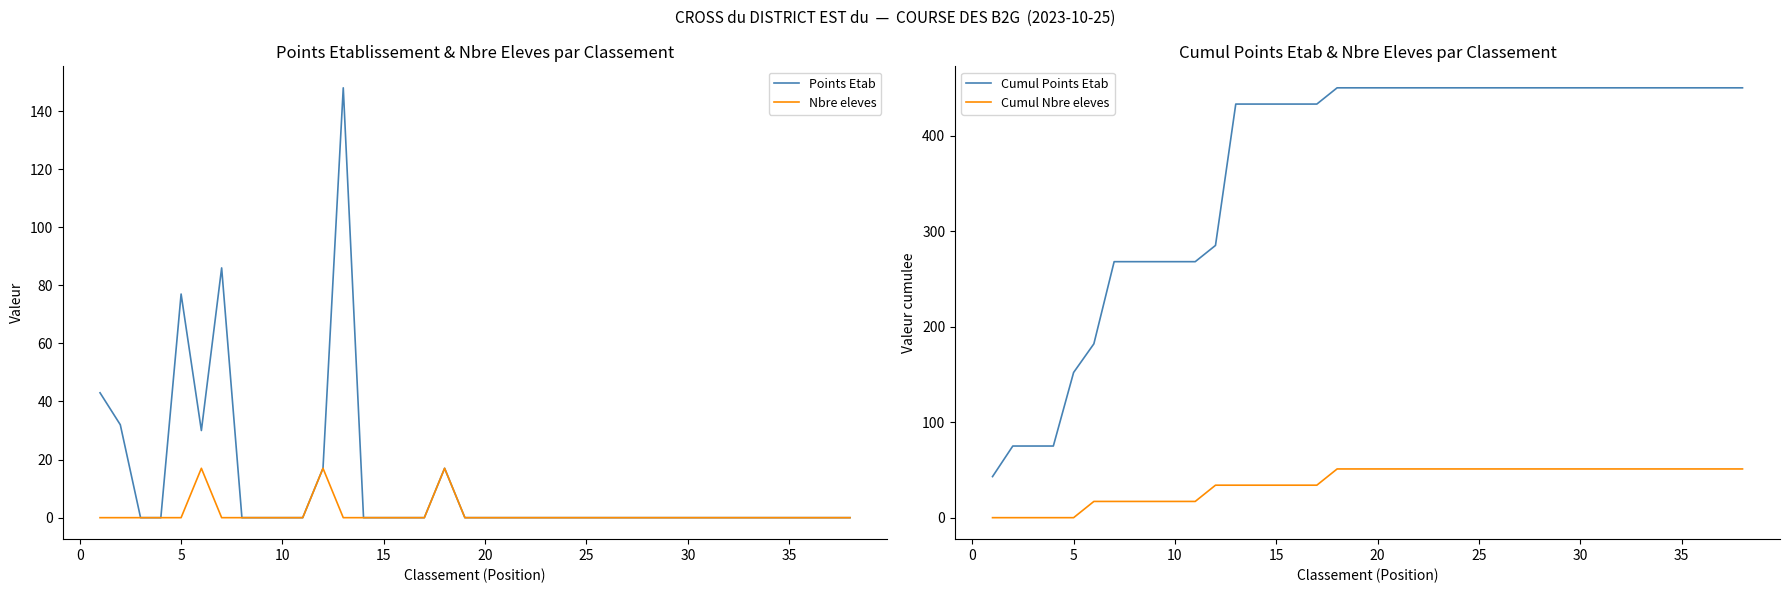

True or false: Nbre eleves has a value of -6 at 10.

False